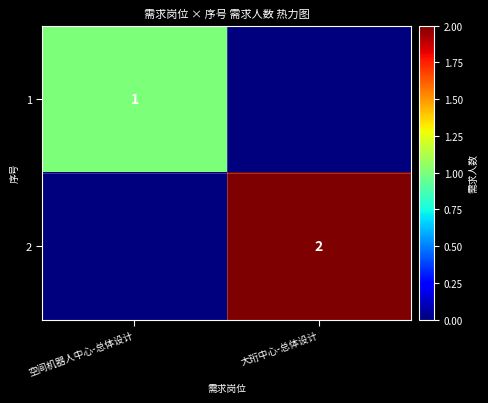

The 2 series shows 3 at 大珩中心-总体设计. True or false?

False